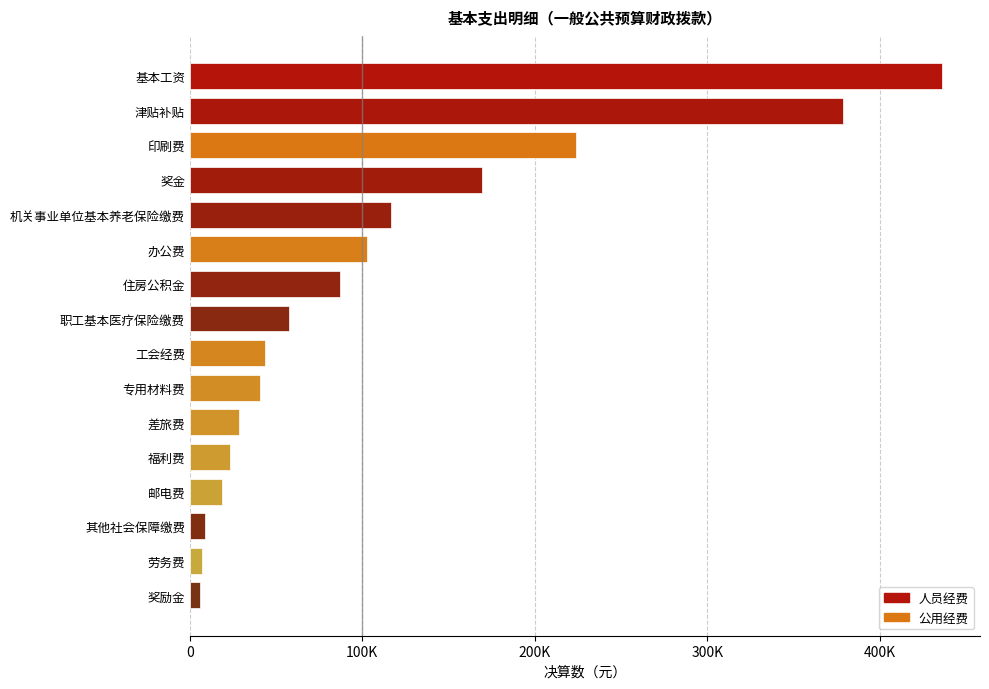

What is the smallest value displayed?

6000.0